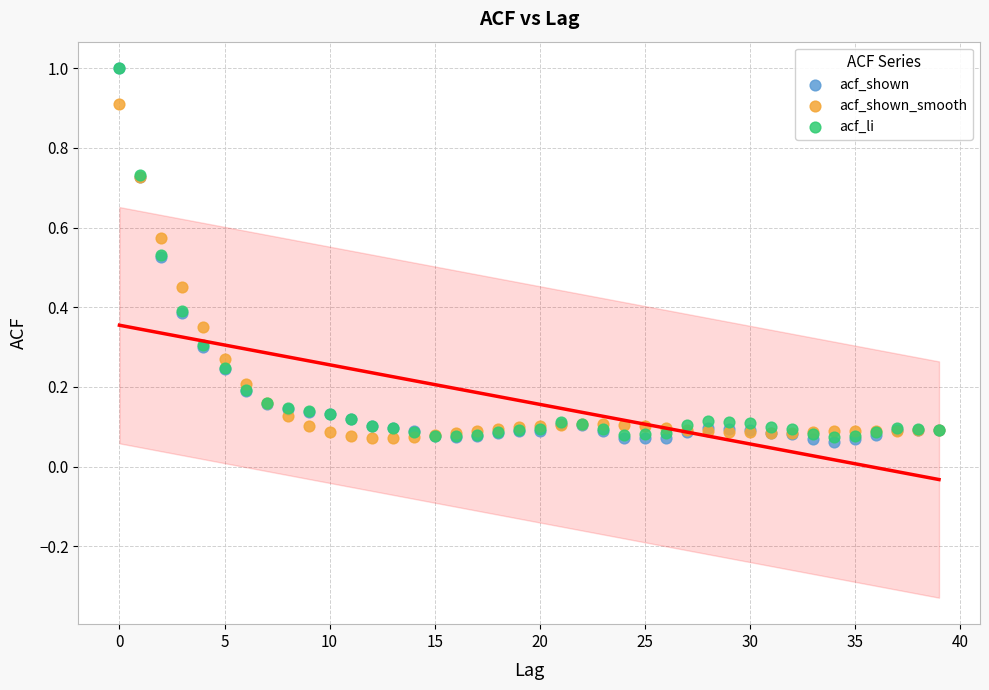

What are all the series names shown in the legend?

acf_shown, acf_shown_smooth, acf_li